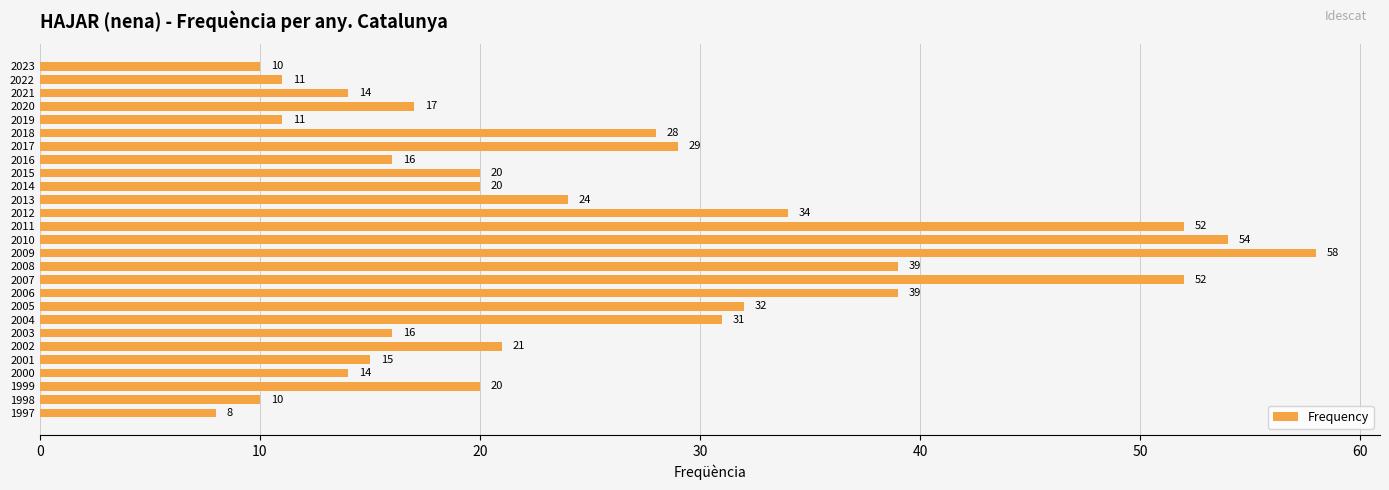

The chart shows a value of 8 at 2005. True or false?

False